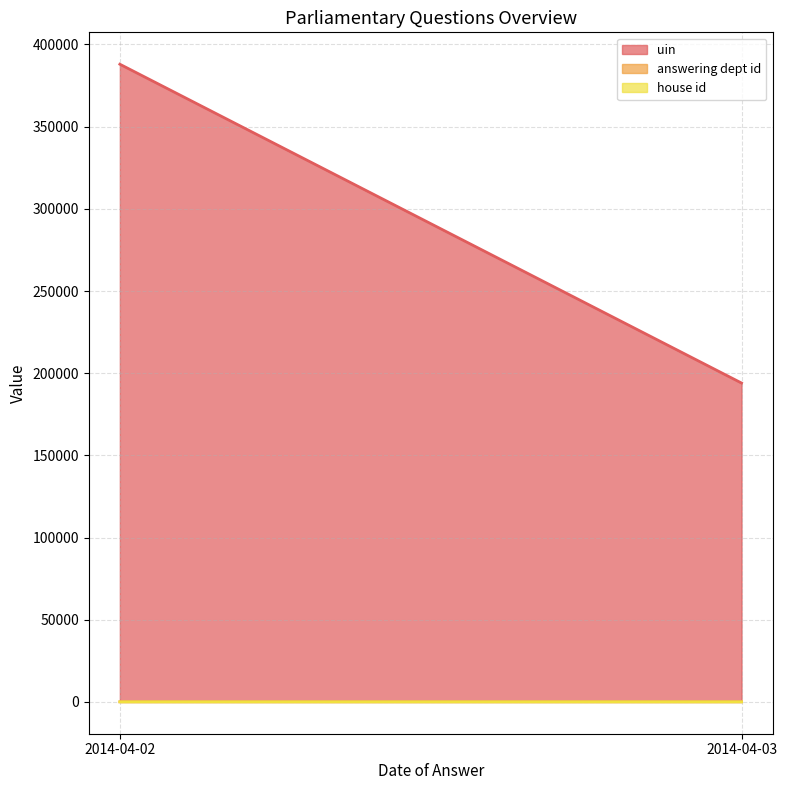

How many categories are shown in the chart?

3